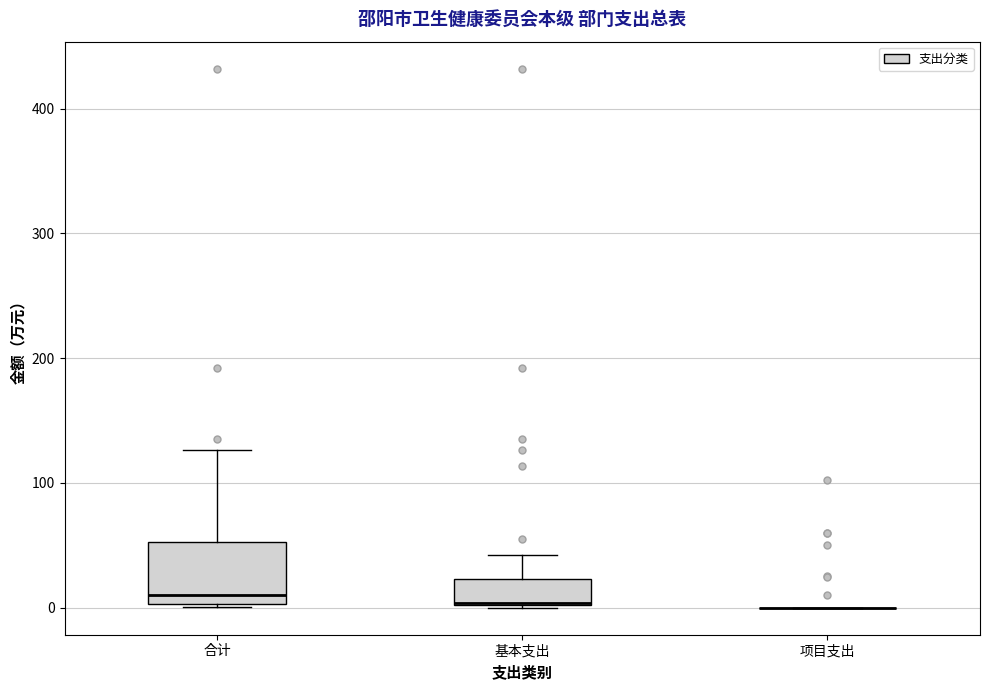

Which box is the tallest, from its lower edge to its upper edge?

合计